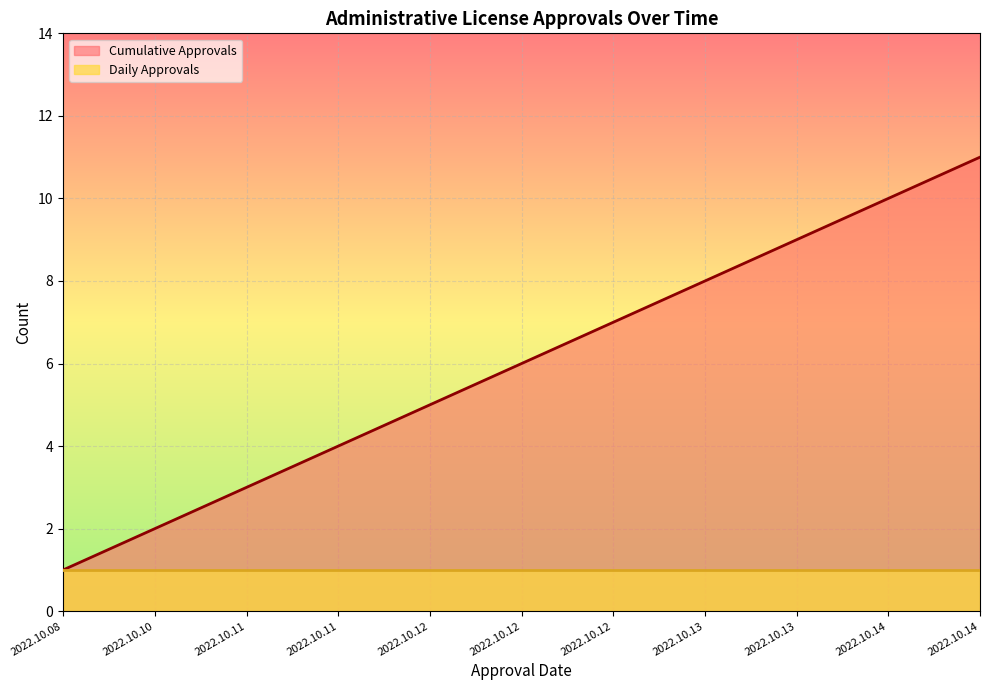

The value at 2022.10.08 is 1. True or false?

False